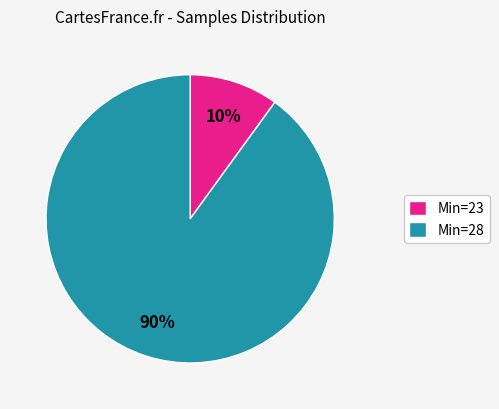

The Min=28 slice represents 90% of the pie. True or false?

True